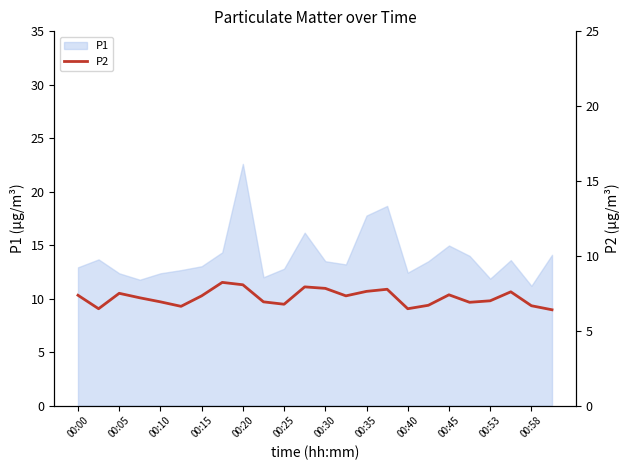

Which category has the highest value in the P1 series?

00:20